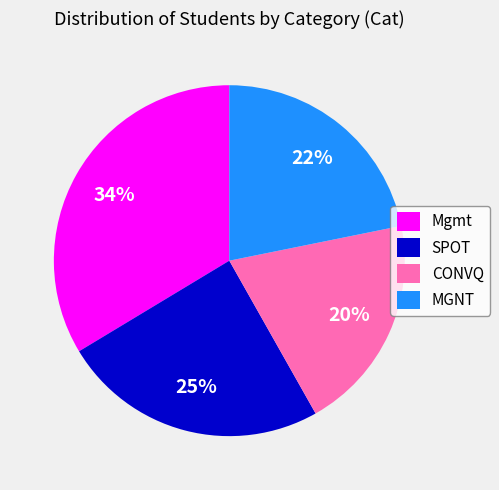

Approximately how many times larger is the value at SPOT compared to Mgmt?

0.7